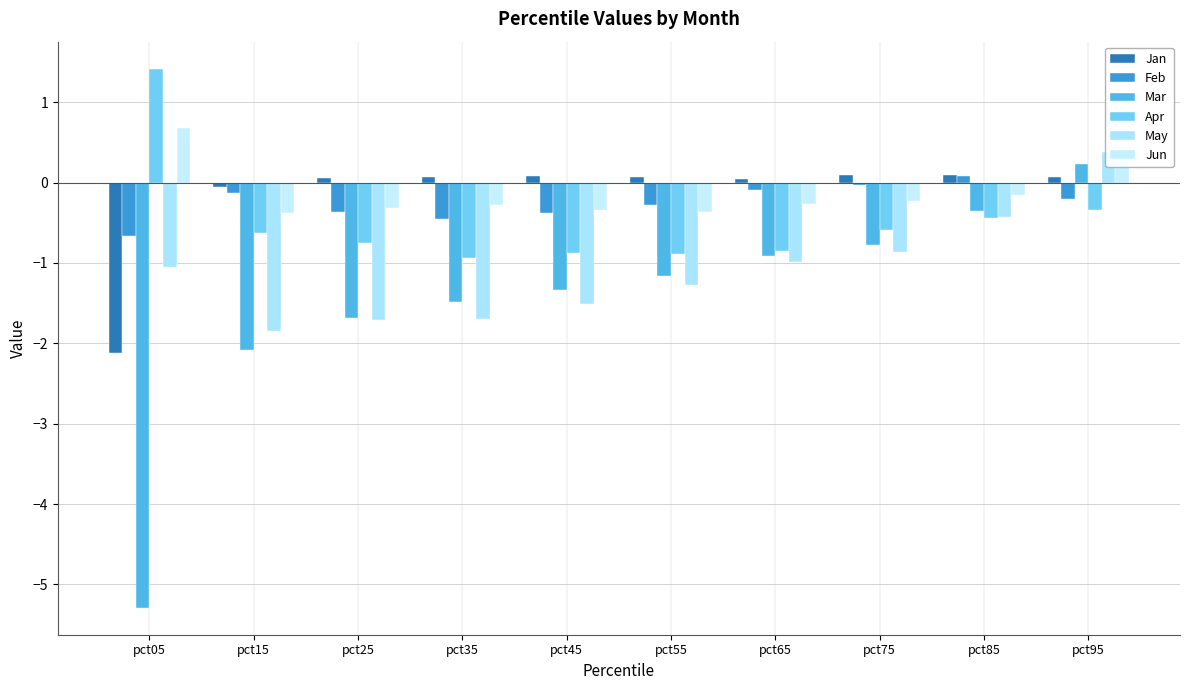

What value does the May series have at pct75?

-0.9